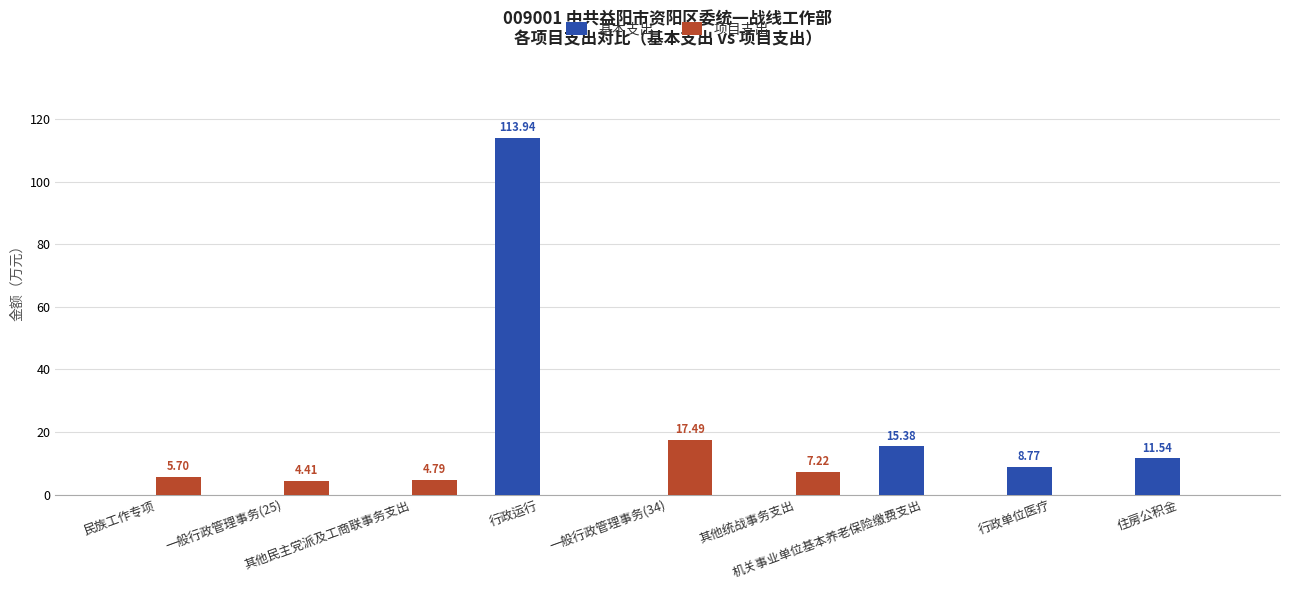

Between 一般行政管理事务(34) and 机关事业单位基本养老保险缴费支出, which series saw the biggest shift?

项目支出